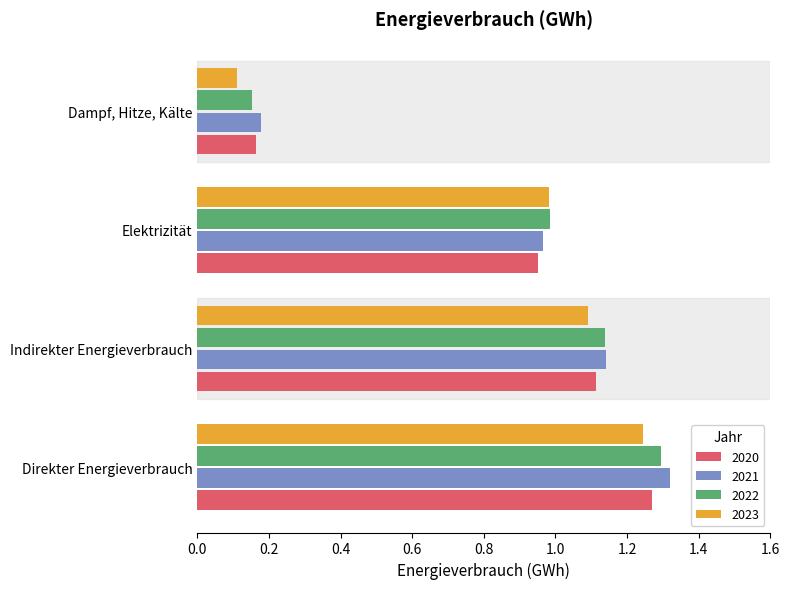

At which label does 2023 reach its peak?

Direkter Energieverbrauch